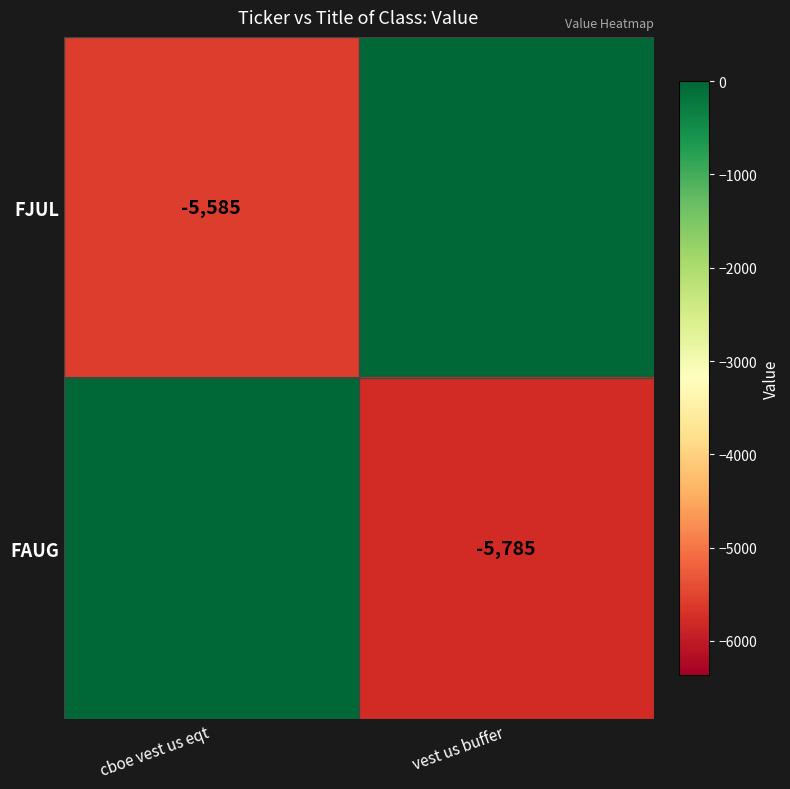

The FAUG series shows -9463 at vest us buffer. True or false?

False